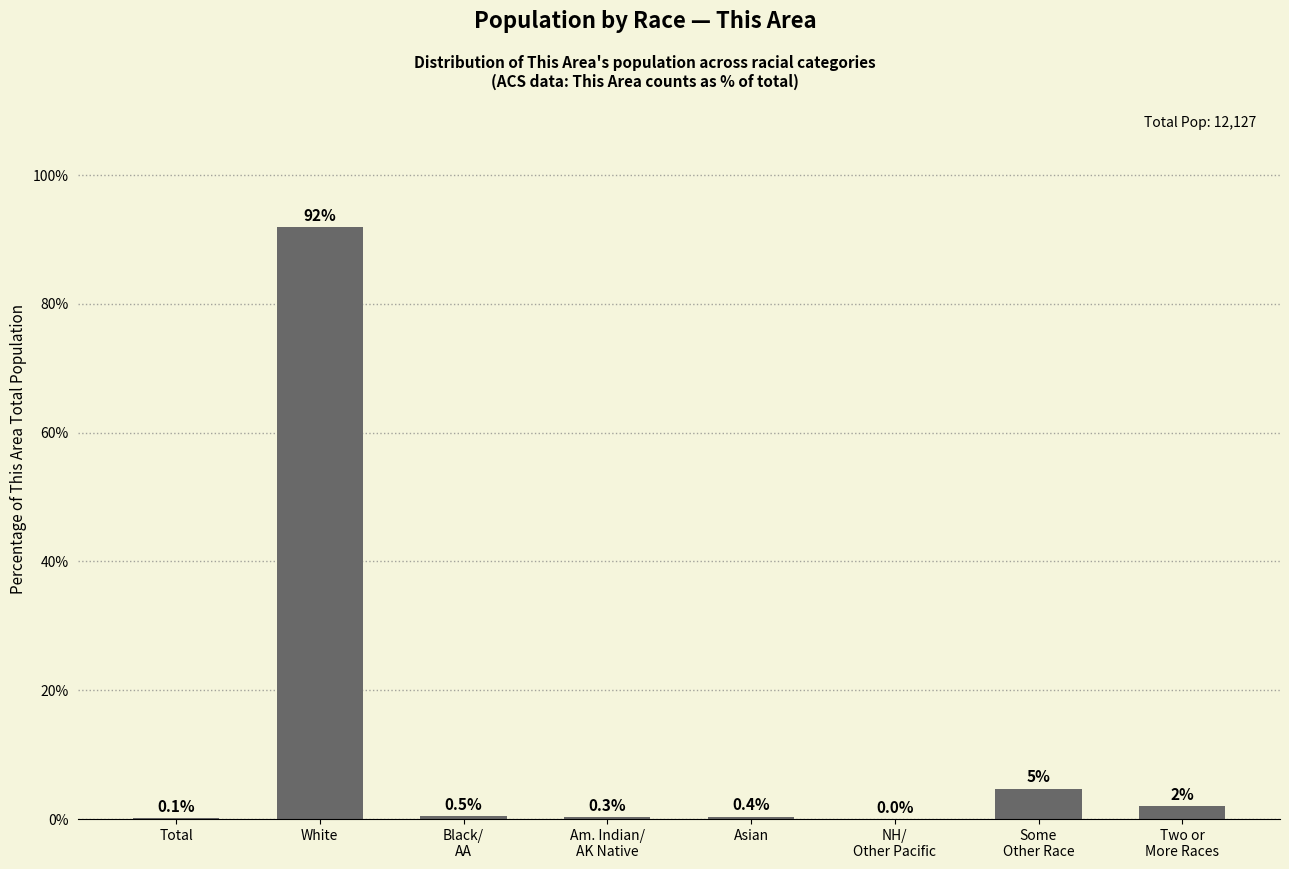

True or false: the data shows 49.0 at White.

False